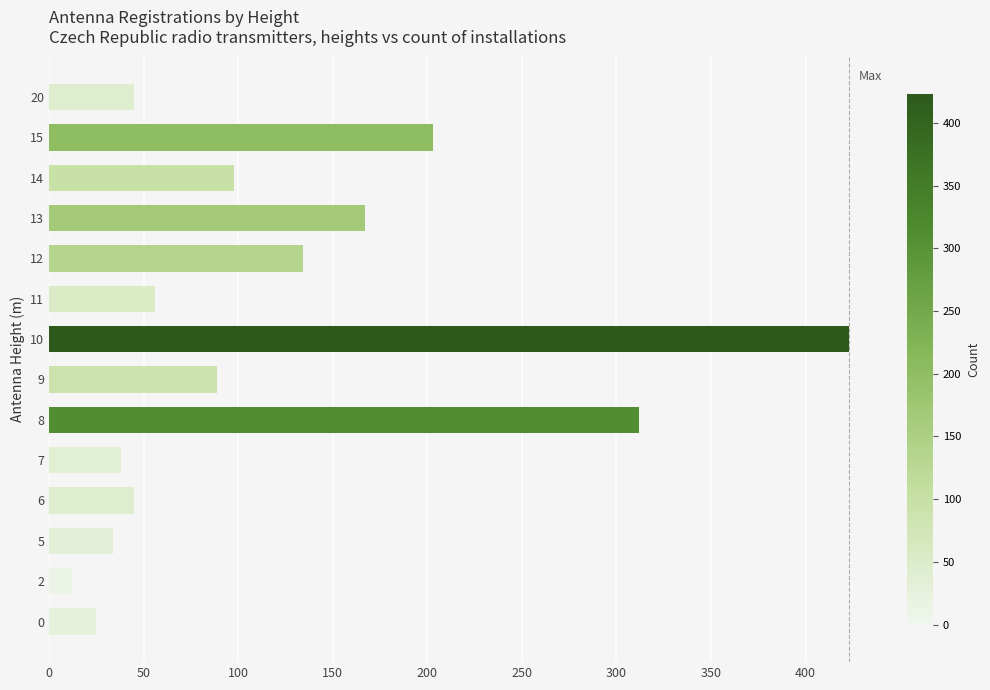

Does the chart contain any negative values?

No